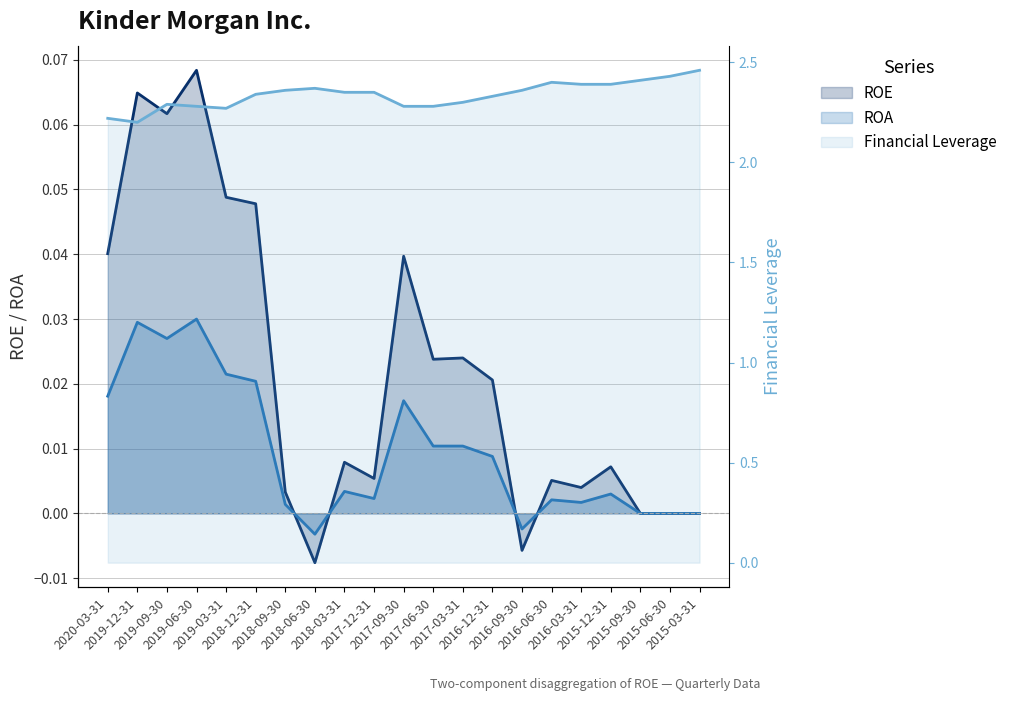

What is the difference between the maximum and minimum values in the Financial Leverage line series?

0.3